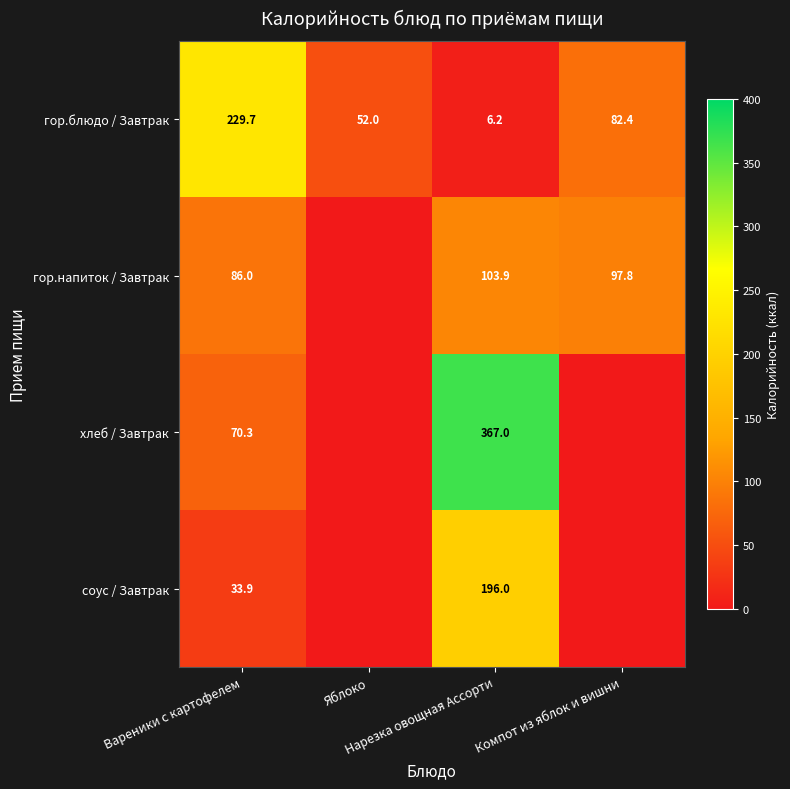

How many соус / Завтрак values are between 0 and 196?

4